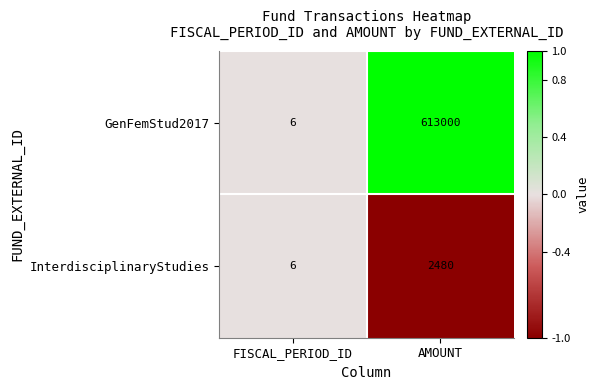

What is the smallest value displayed?

6